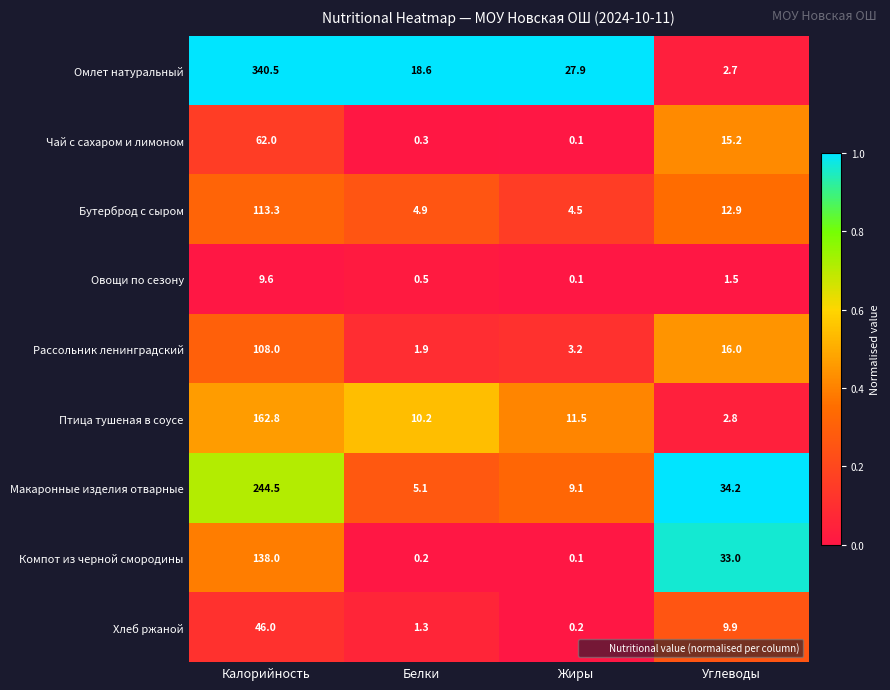

How many series are shown in this chart?

9